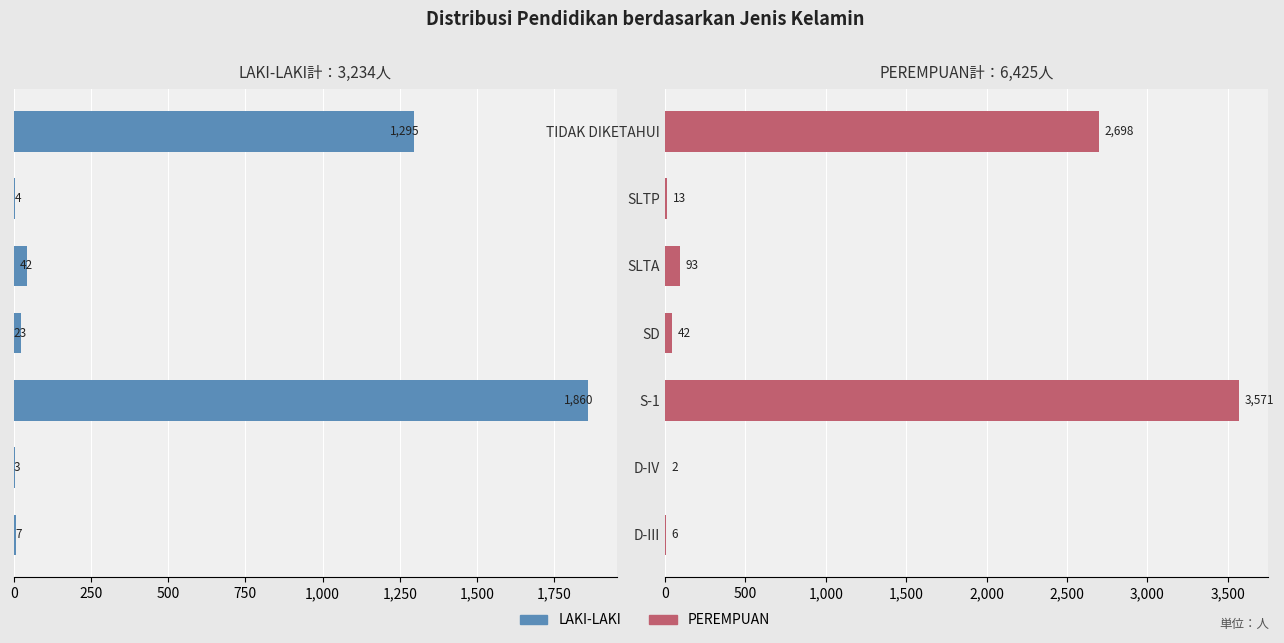

What is the difference between the maximum and minimum values in the LAKI-LAKI series?

1857